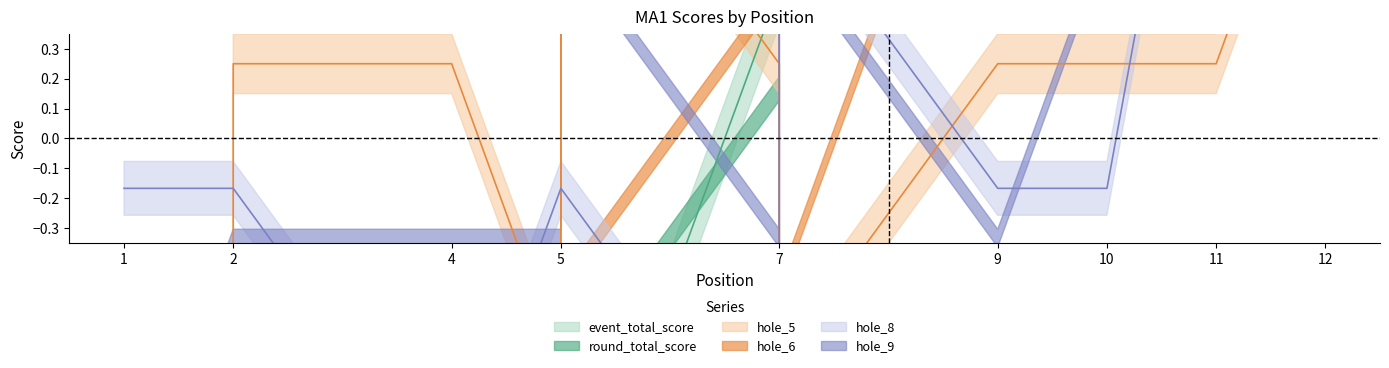

How many intersections are there between hole_8 and hole_5?

7